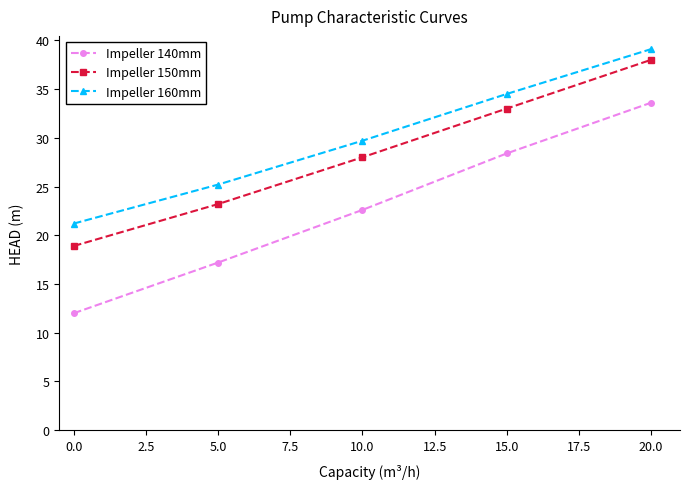

True or false: Impeller 150mm and Impeller 140mm cross at least once.

False